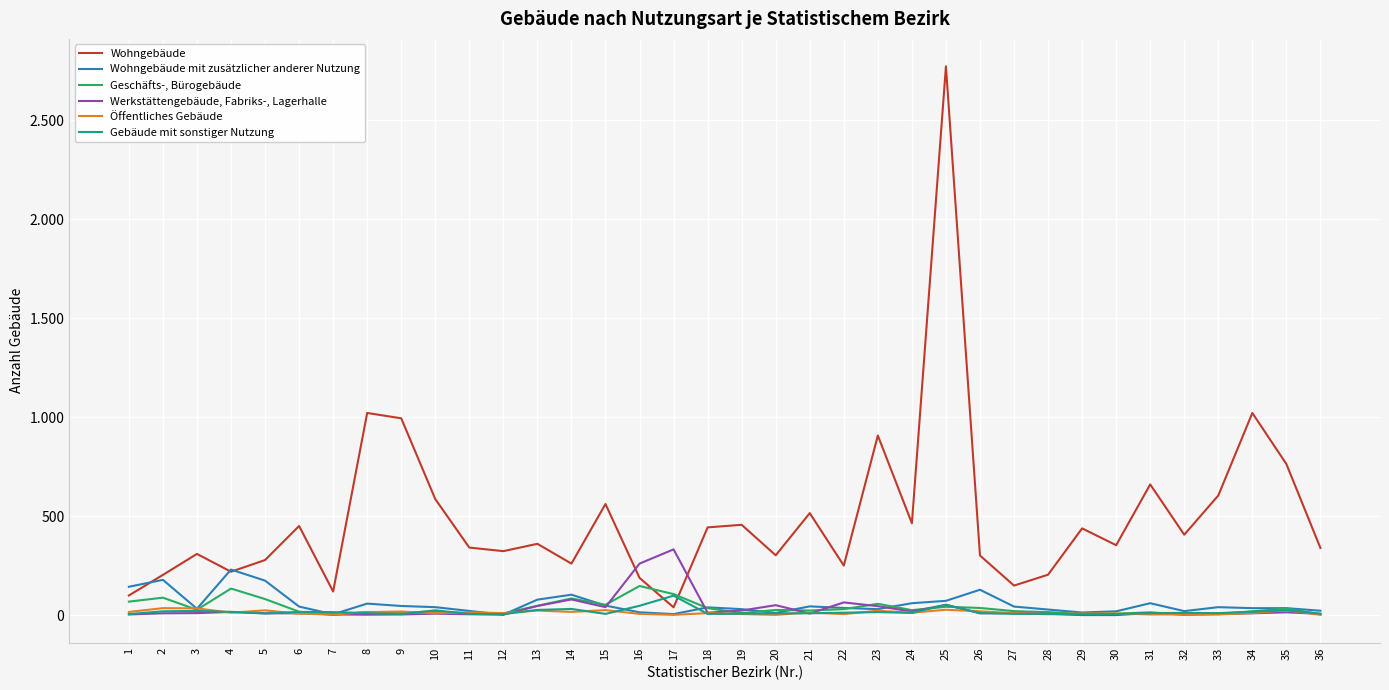

Does the chart have visible grid lines?

Yes